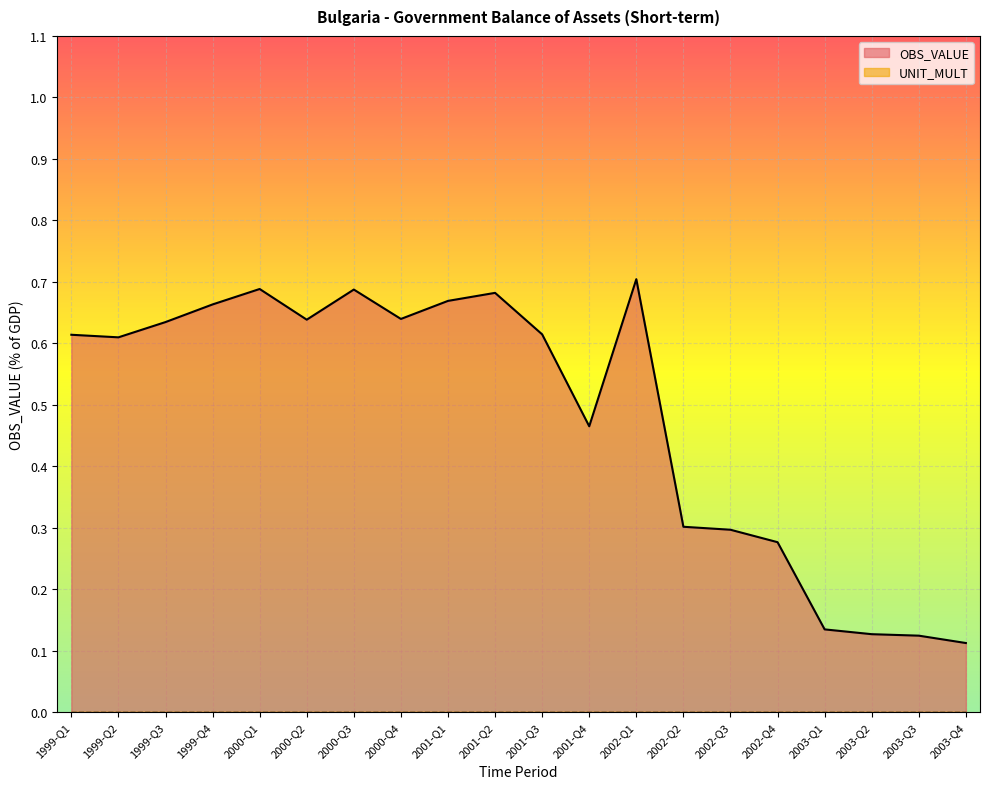

How many lines are shown in the chart?

2